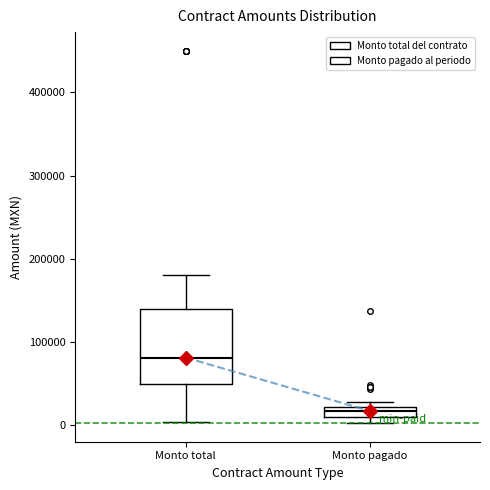

Where does the upper whisker of the box for Monto total end on the y-axis? The values are not printed on the chart, so give them approximately, as read against the axis.

180000